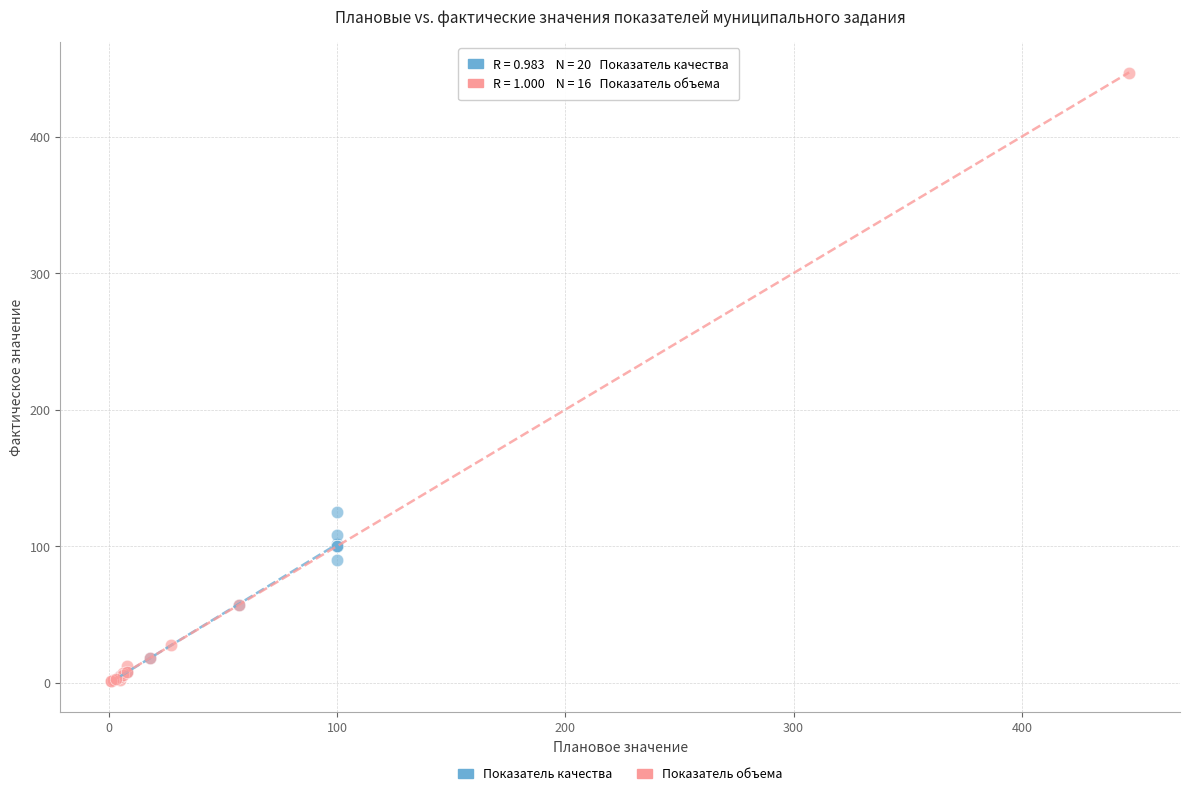

Which series reaches the minimum Y coordinate?

Показатель объема